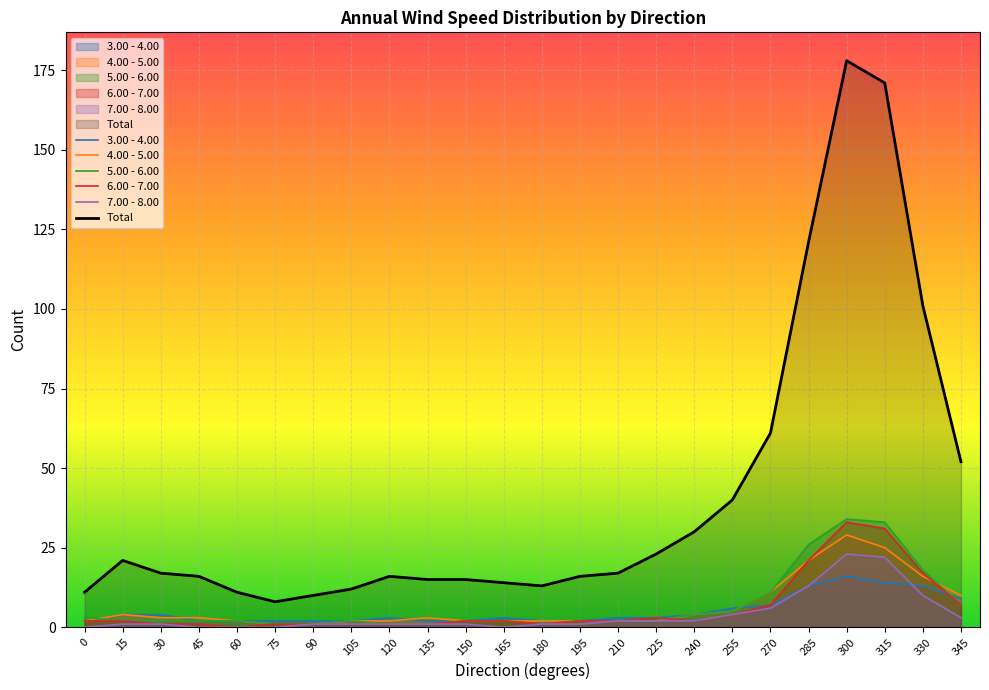

What is the value of the 6.00 - 7.00 point at the 17th from the left?

2